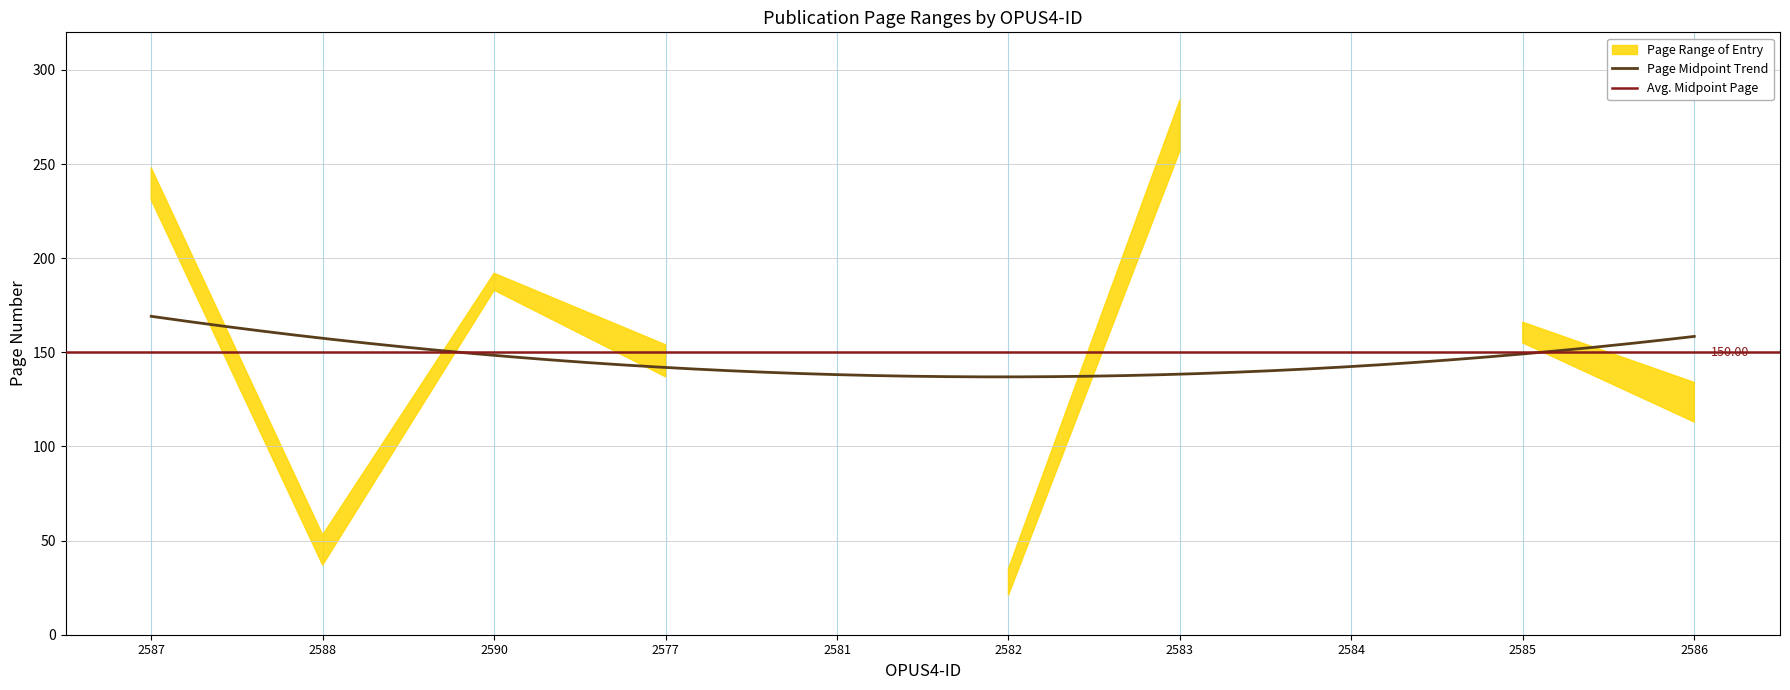

True or false: Letzte Seite and Erste Seite intersect in this chart.

False